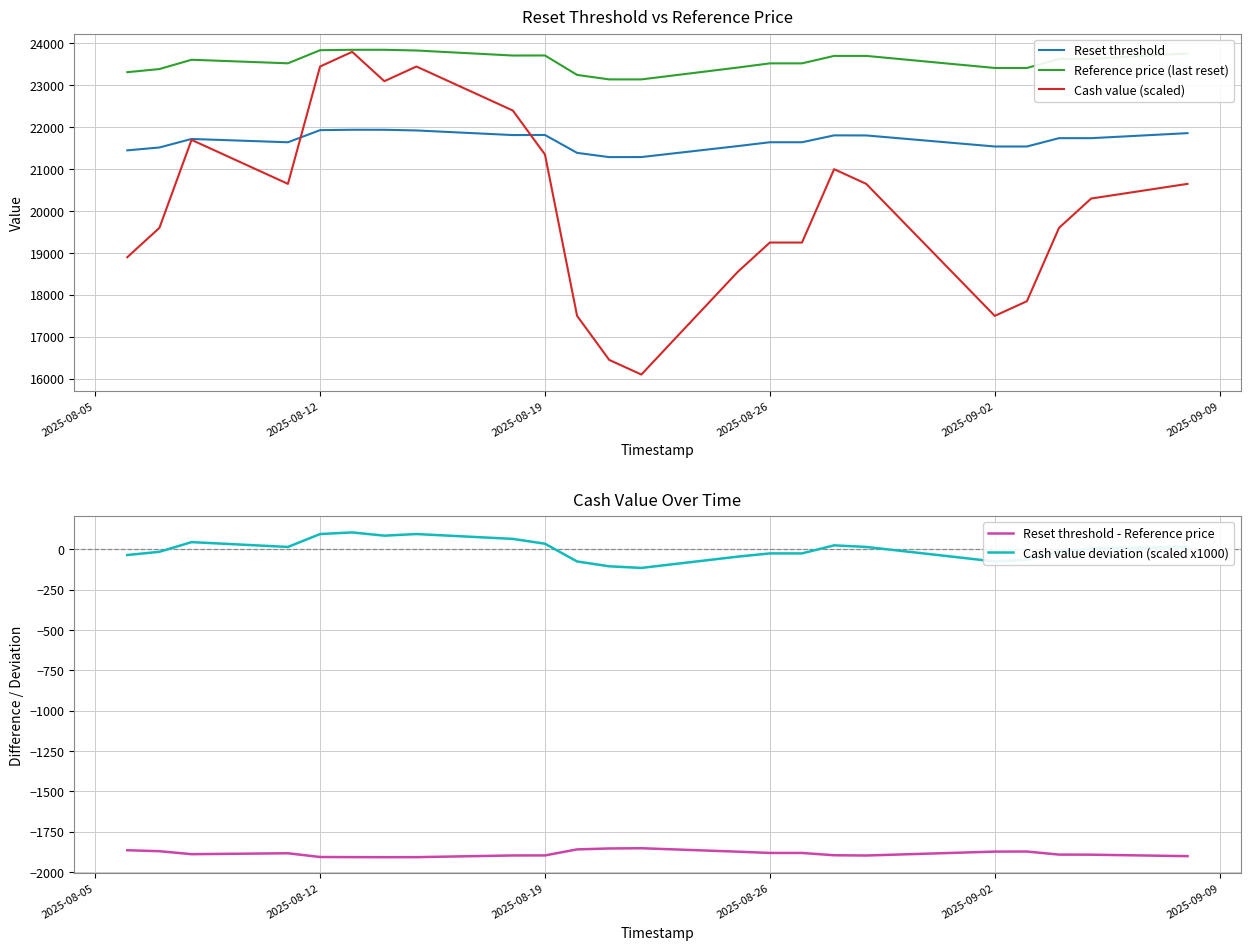

The value of Reference price (last reset) at 2025-08-19 is 23713.8. True or false?

True